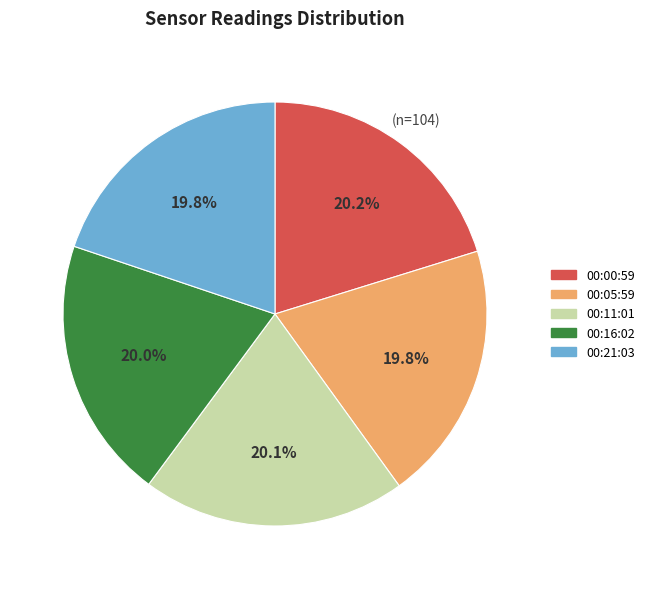

Does any single category account for the majority?

No